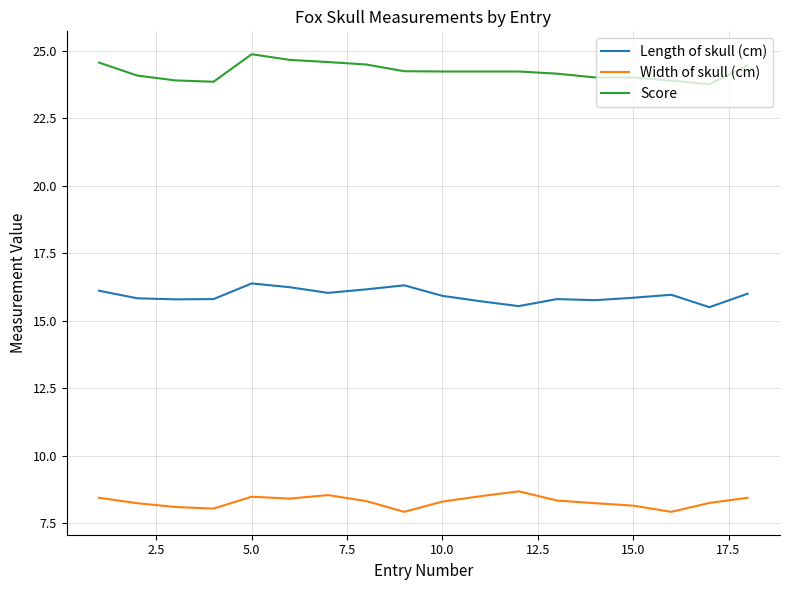

Which series has the largest total across all categories?

Score